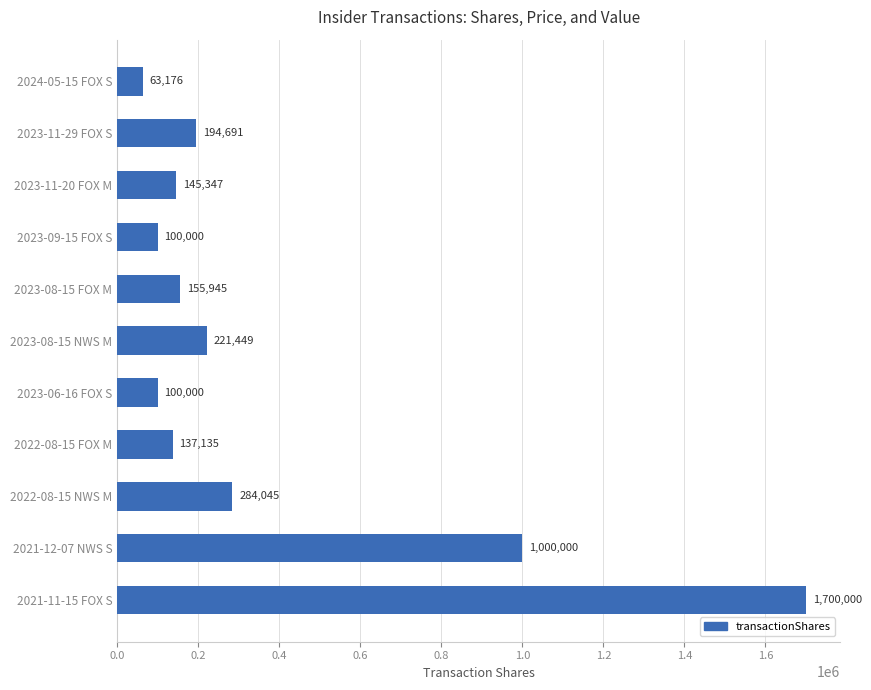

What is the approximate value at 2022-08-15 FOX M, to the nearest 10?

137140